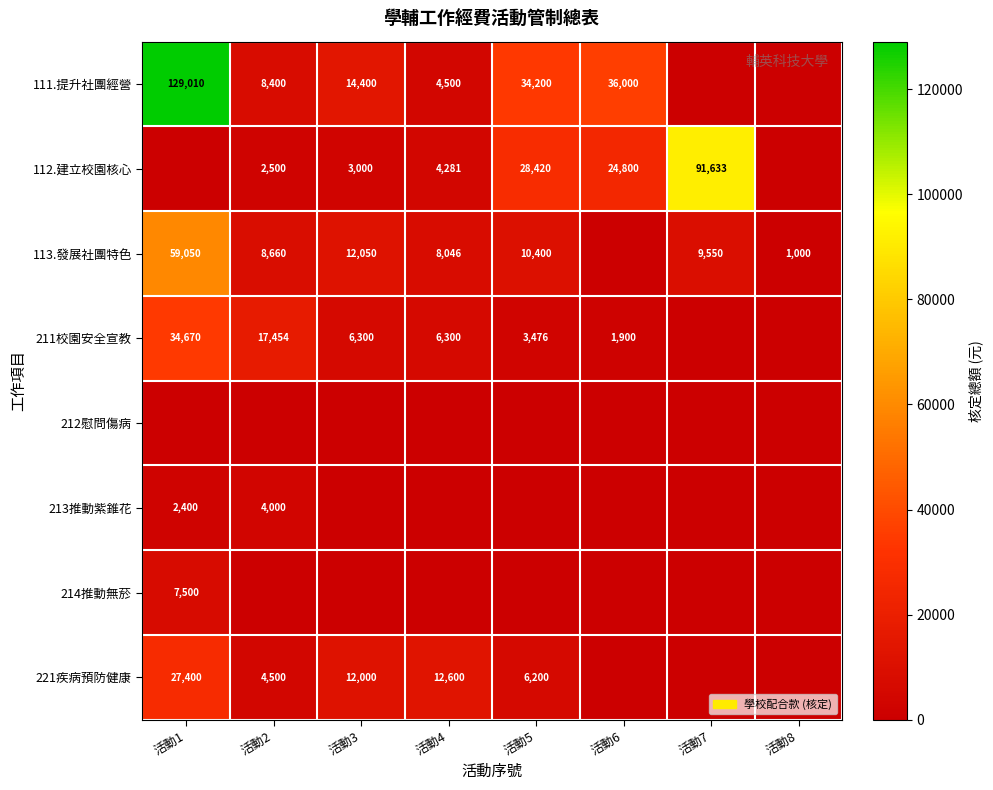

The value of 221疾病預防健康 at 活動4 is 5916. True or false?

False